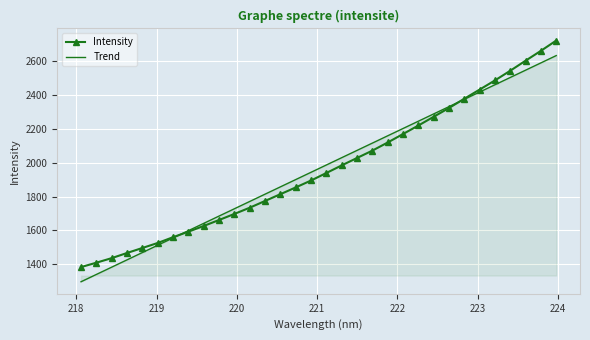

List the series in order of their peak value, highest first.

Intensity, Trend